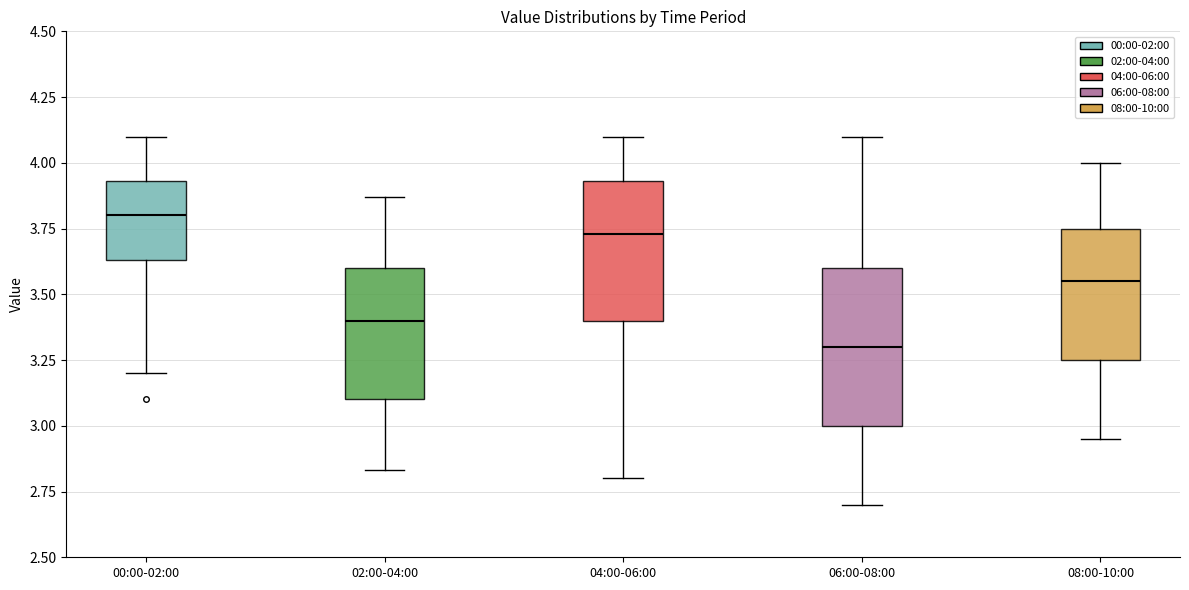

Which box has the highest median line?

00:00-02:00